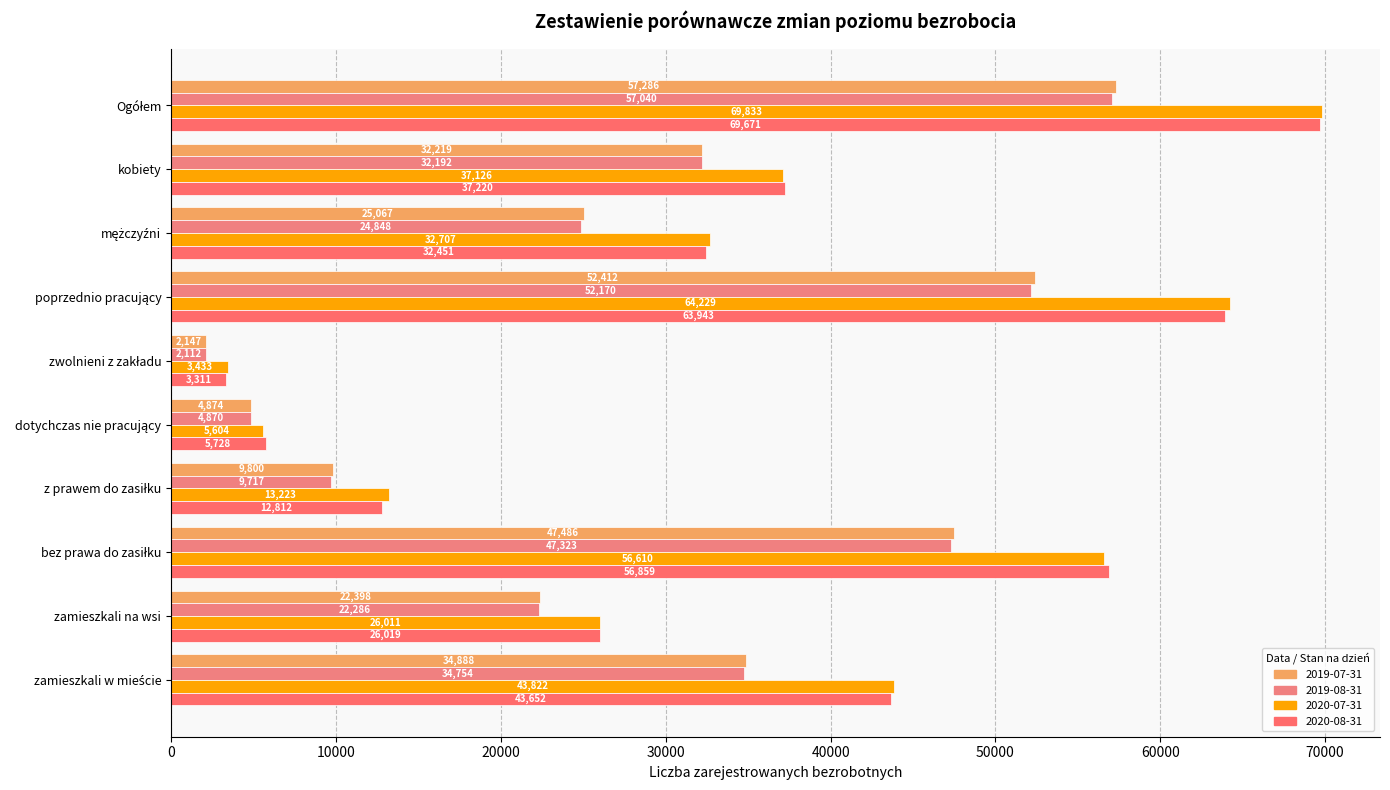

What is the difference between the 2020-07-31 values at z prawem do zasiłku and Ogółem?

56610